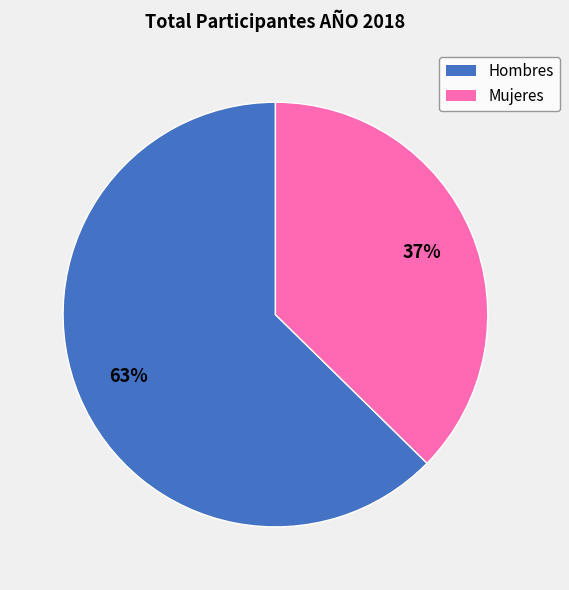

How many slices are in this pie chart?

2